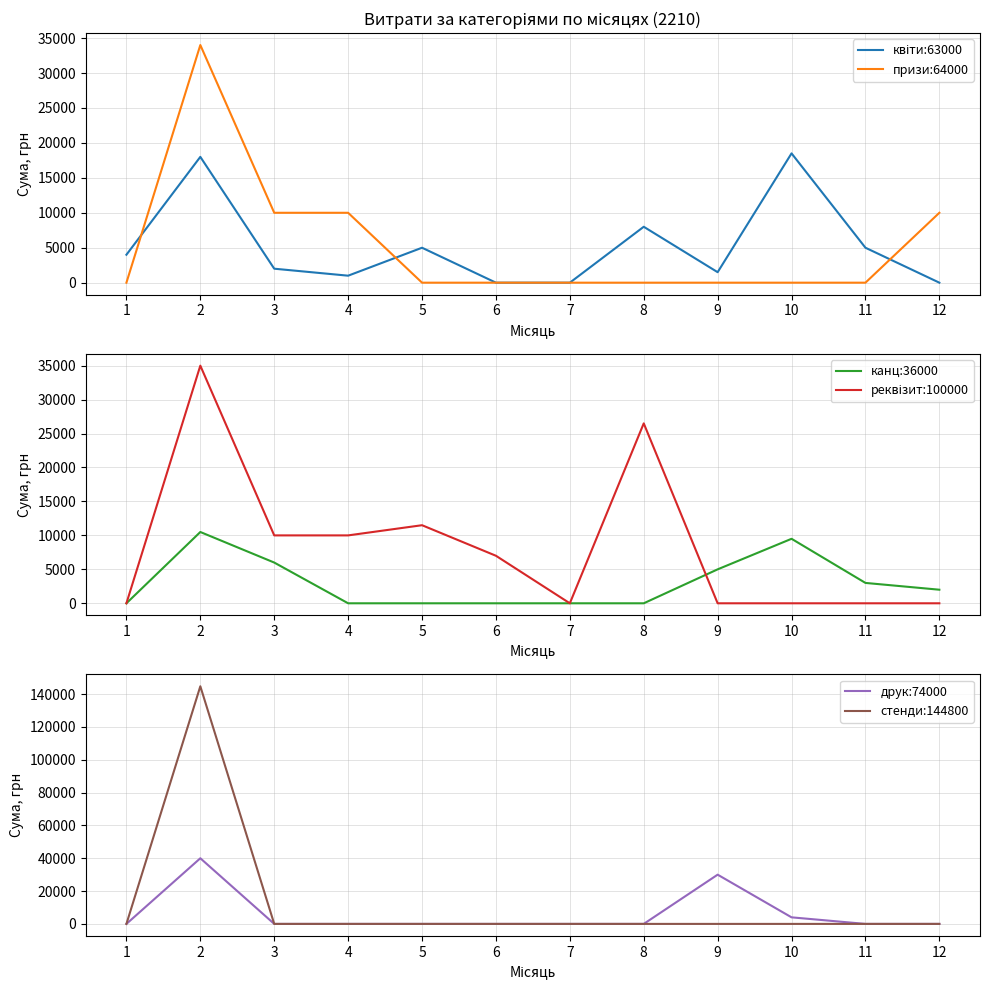

What is the approximate value of призи:64000 at 2, to the nearest 10?

34000